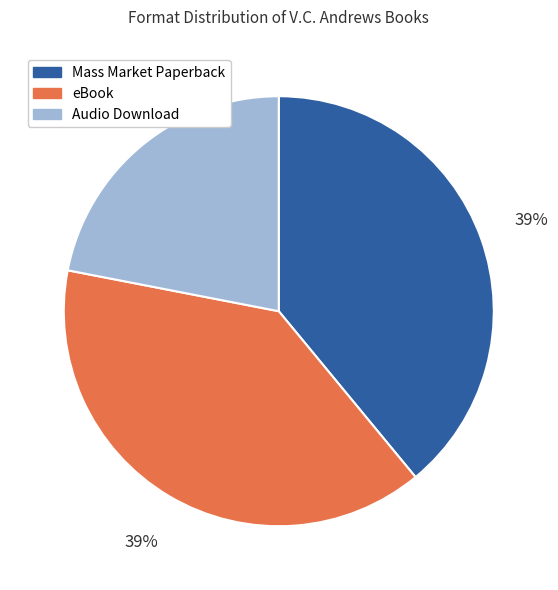

What is the smallest slice in the pie chart?

Audio Download